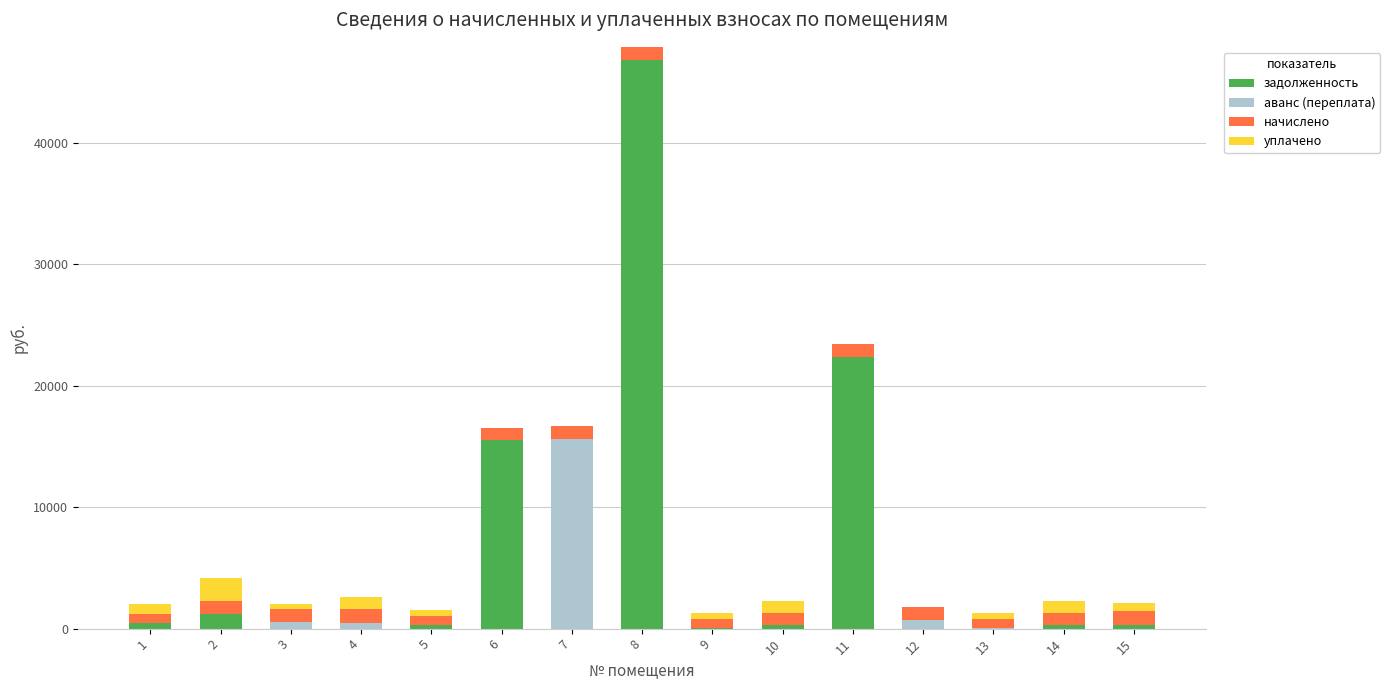

At which category is the sum across all series the highest?

8